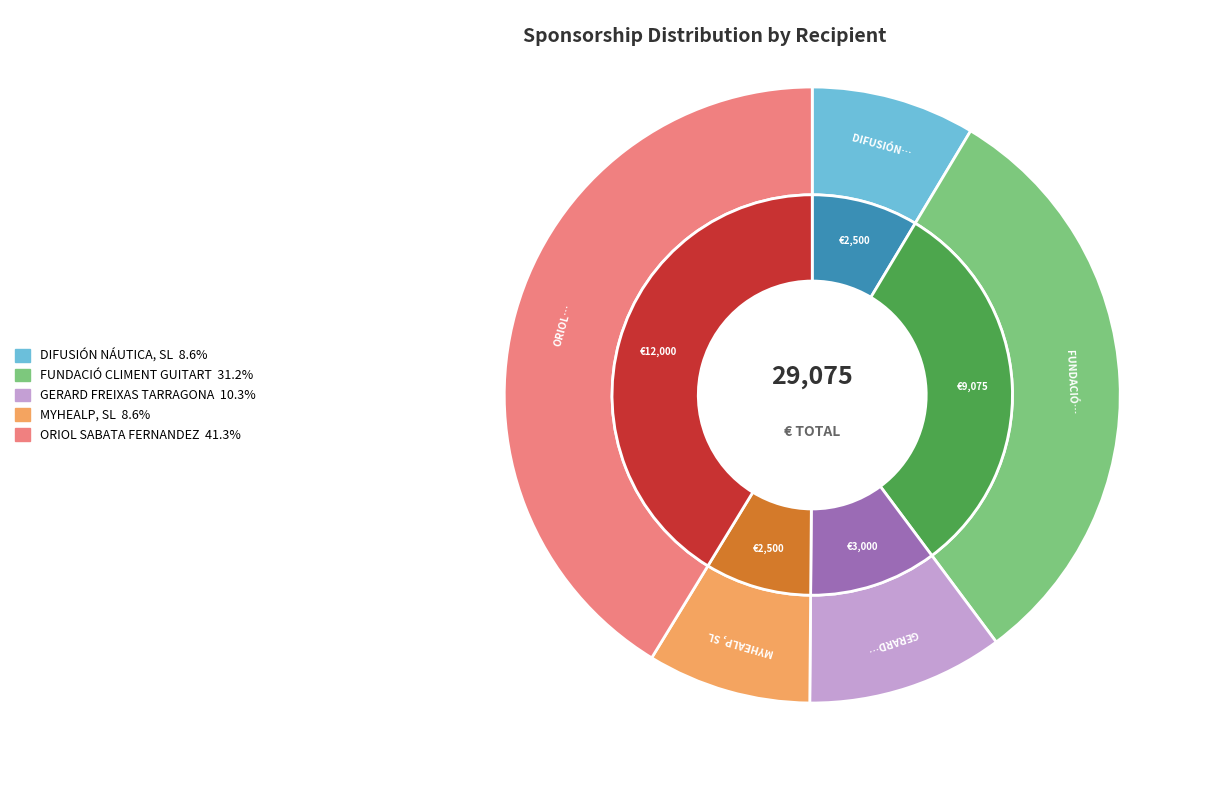

Which category has the smallest portion of the pie?

DIFUSIÓN NÁUTICA, SL